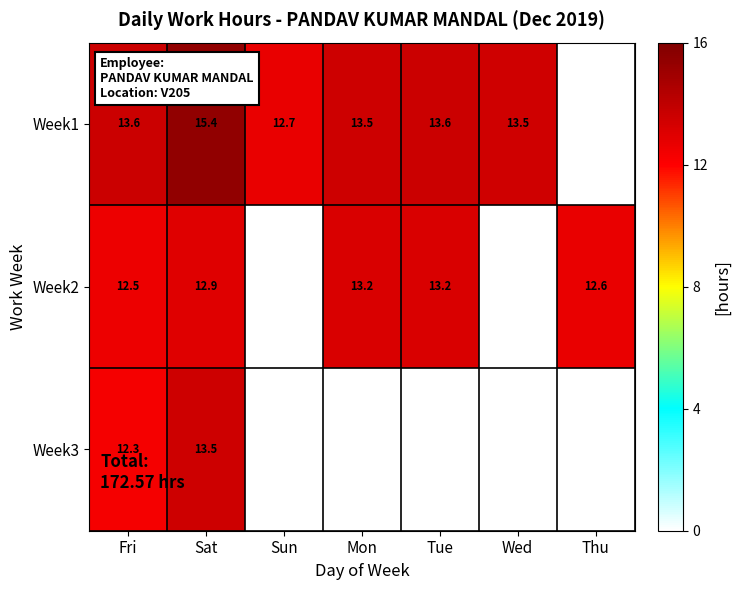

The Week2 series shows 18.5 at Sat. True or false?

False